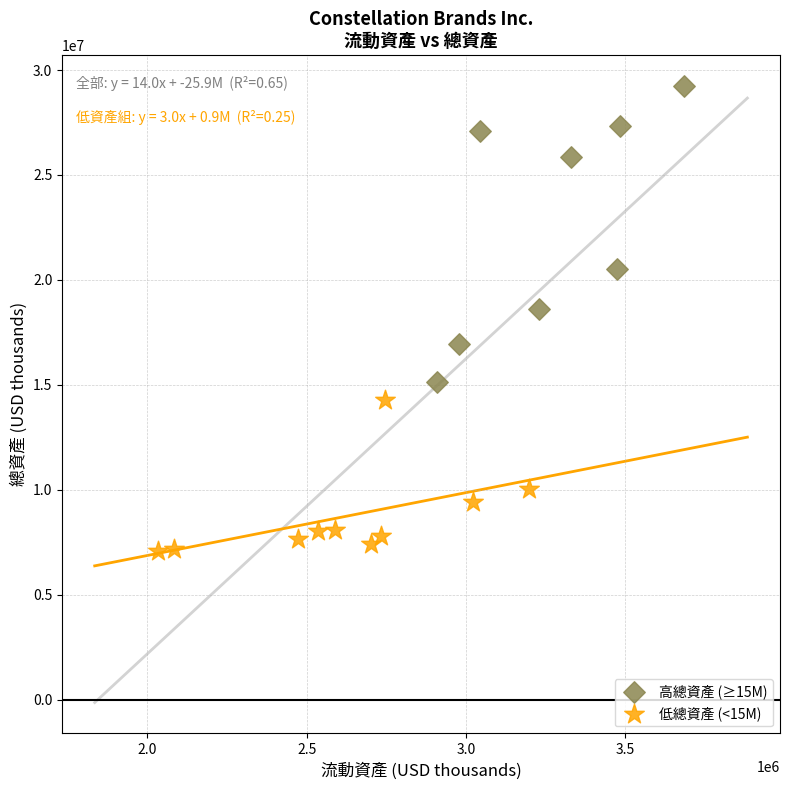

Which series has the widest spread of Y values?

高總資產 (≥15M)